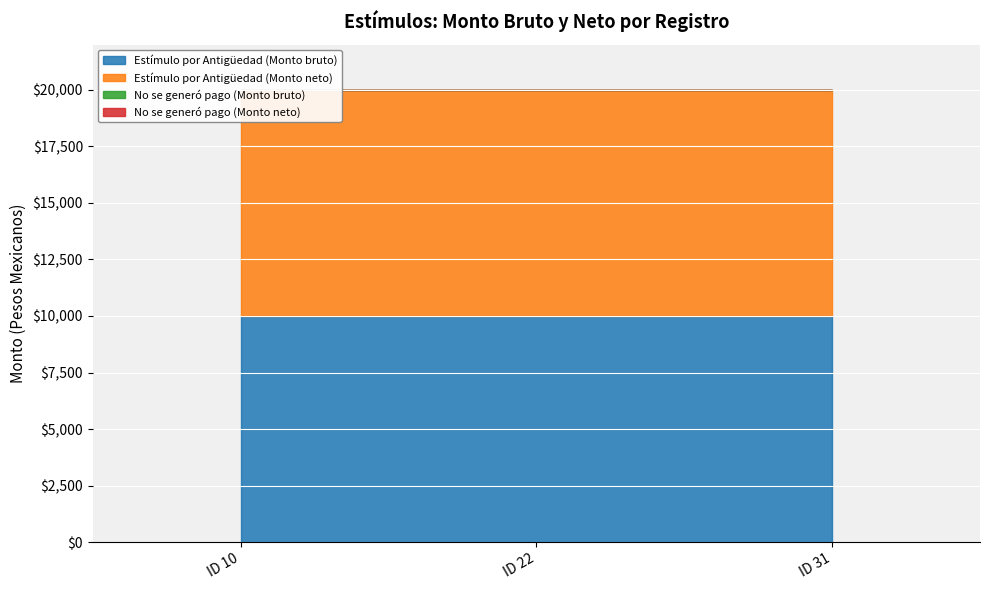

What is the spread (max minus min) of values at ID 10?

10000